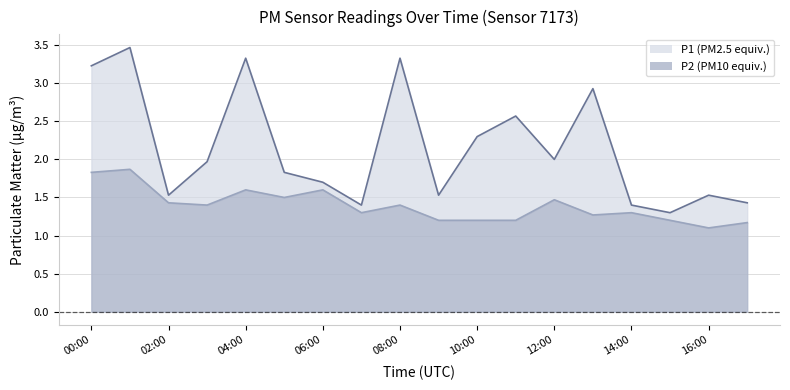

Which series has the largest range (max minus min)?

P1